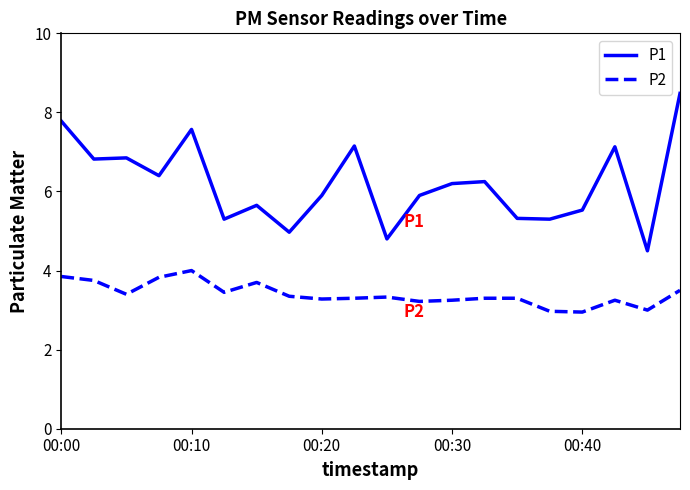

Which series has the largest total across all categories?

P1